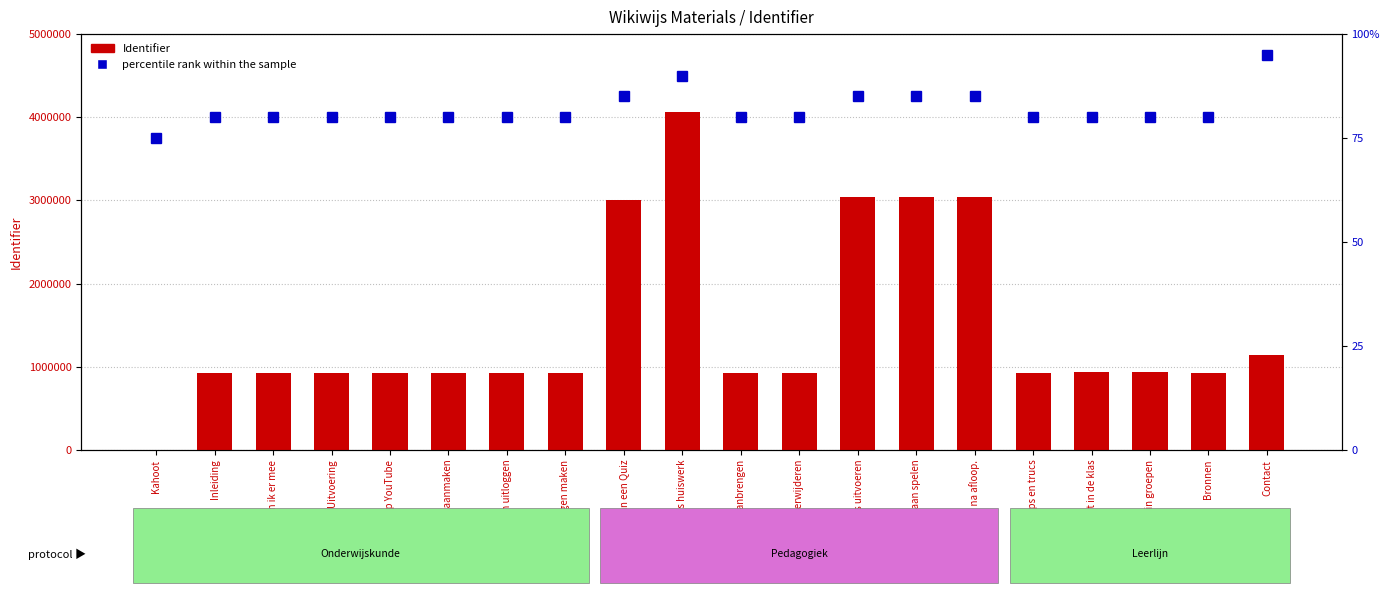

Reading left to right, what are all the values shown in this chart?

Identifier: Kahoot=0	Inleiding=928707	Wat kan ik er mee=928709	Uitvoering=928710	Instructie op YouTube=928793	Account aanmaken=928772	Inloggen en uitloggen=928774	Vragen maken=928775	Maken van een Quiz=3005657	Kahoot als huiswerk=4067394	Wijzigingen aanbrengen=928780	Een quiz verwijderen=928781	QUIZ in de klas uitvoeren=3036396	We gaan spelen=3037399	Rapportage na afloop.=3036743	Tips en trucs=928711	Effect in de klas=933821	Werken in groepen=933827	Bronnen=928712	Contact=1147123
percentile rank within the sample: Kahoot=75	Inleiding=80	Wat kan ik er mee=80	Uitvoering=80	Instructie op YouTube=80	Account aanmaken=80	Inloggen en uitloggen=80	Vragen maken=80	Maken van een Quiz=85	Kahoot als huiswerk=90	Wijzigingen aanbrengen=80	Een quiz verwijderen=80	QUIZ in de klas uitvoeren=85	We gaan spelen=85	Rapportage na afloop.=85	Tips en trucs=80	Effect in de klas=80	Werken in groepen=80	Bronnen=80	Contact=95